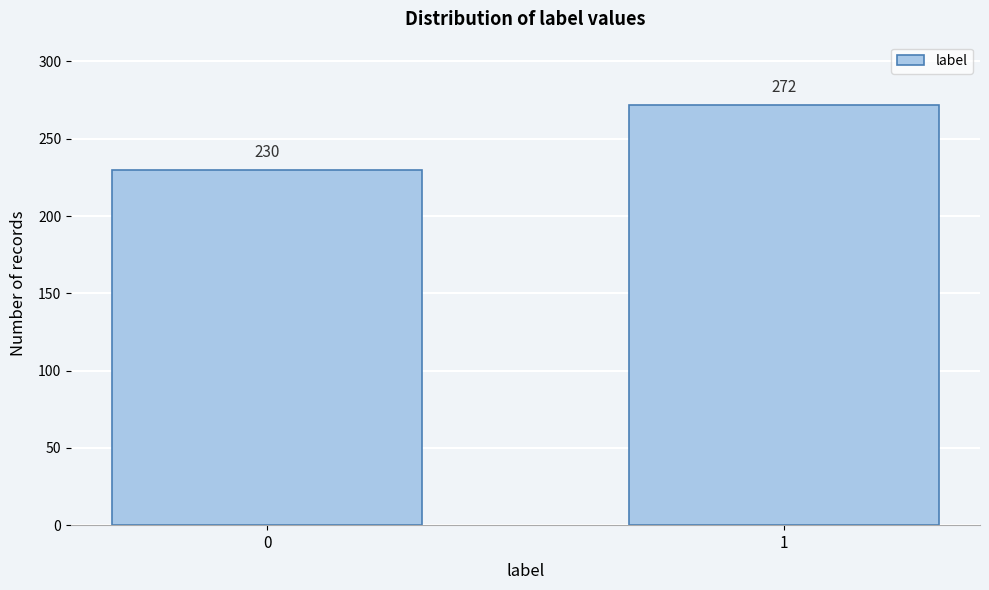

Reading left to right, list all the values displayed in this chart.

0=230	1=272